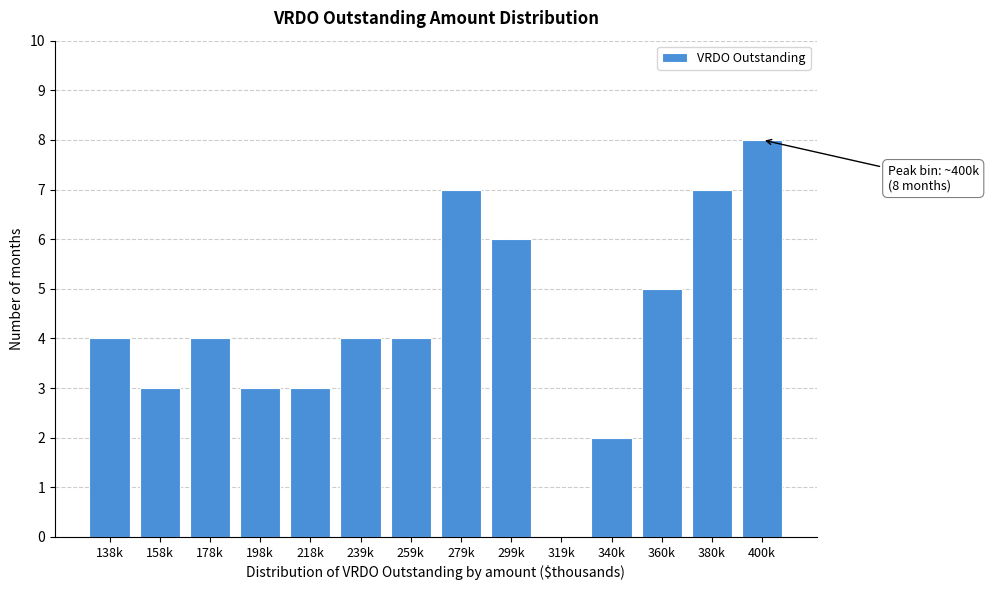

Reading right to left, transcribe all the data shown in this chart.

400k=8	380k=7	360k=5	340k=2	319k=0	299k=6	279k=7	259k=4	239k=4	218k=3	198k=3	178k=4	158k=3	138k=4